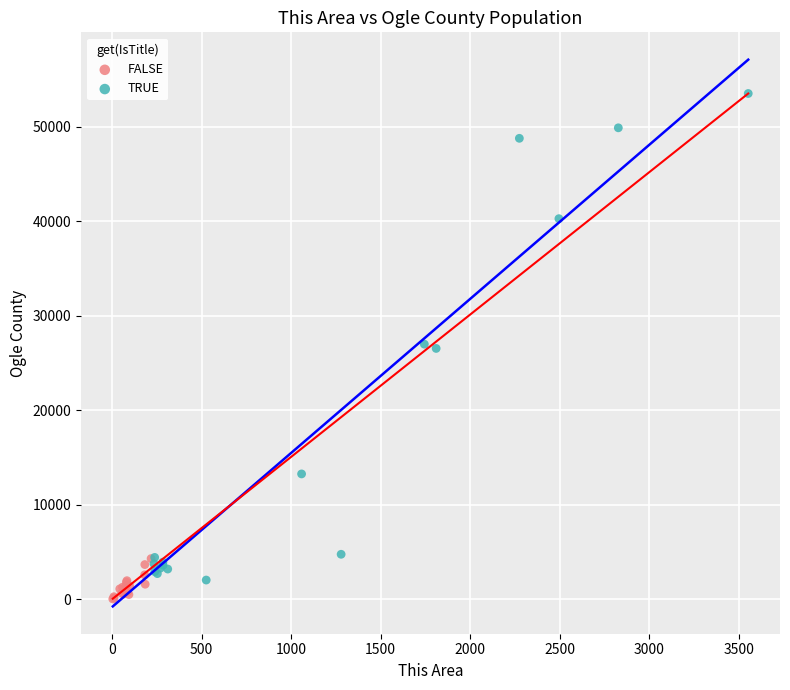

Which series contains the highest Y value?

TRUE